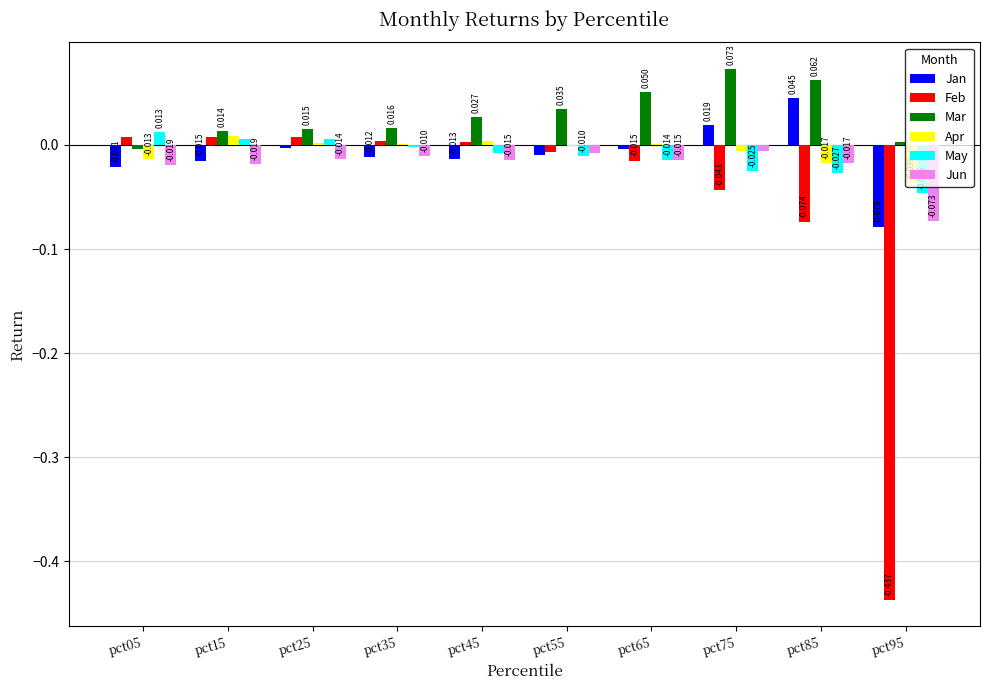

Where is Jan nearest to the value 0?

pct25